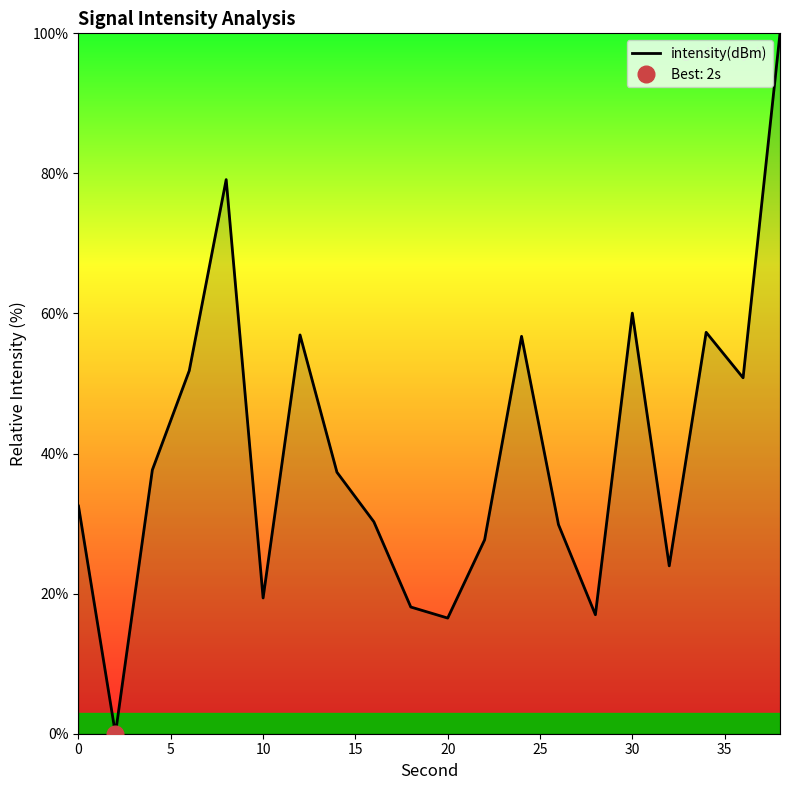

Does the chart have visible grid lines?

No